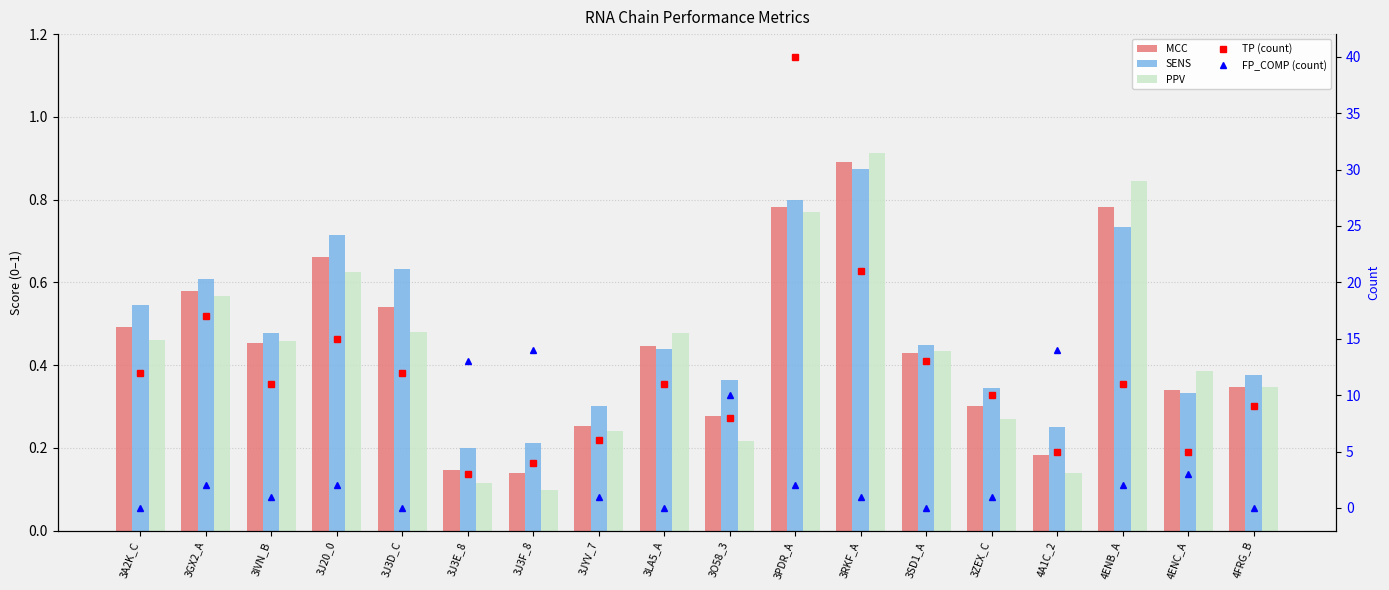

How many positive values does the FP_COMP (count) series have?

13